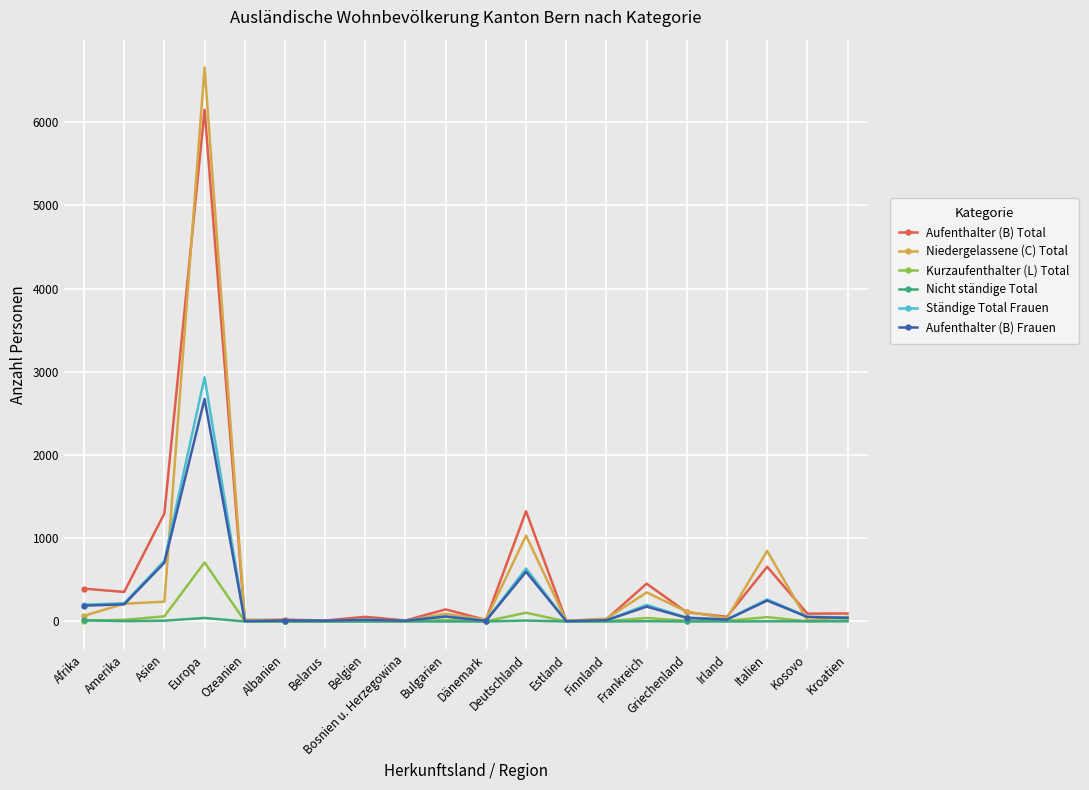

Read the Kurzaufenthalter (L) Total value at Afrika, to the nearest 10.

10